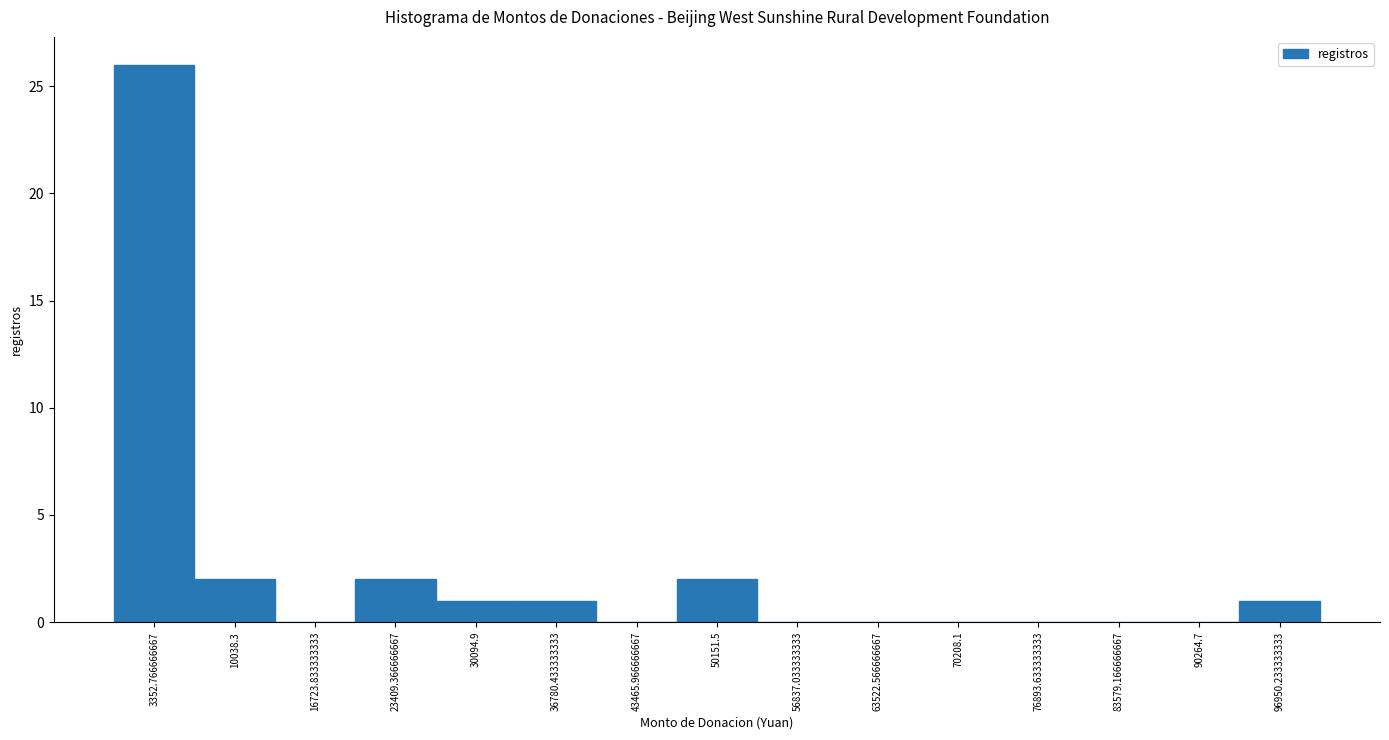

Which range on the x-axis has the tallest bar?

0 to 7000